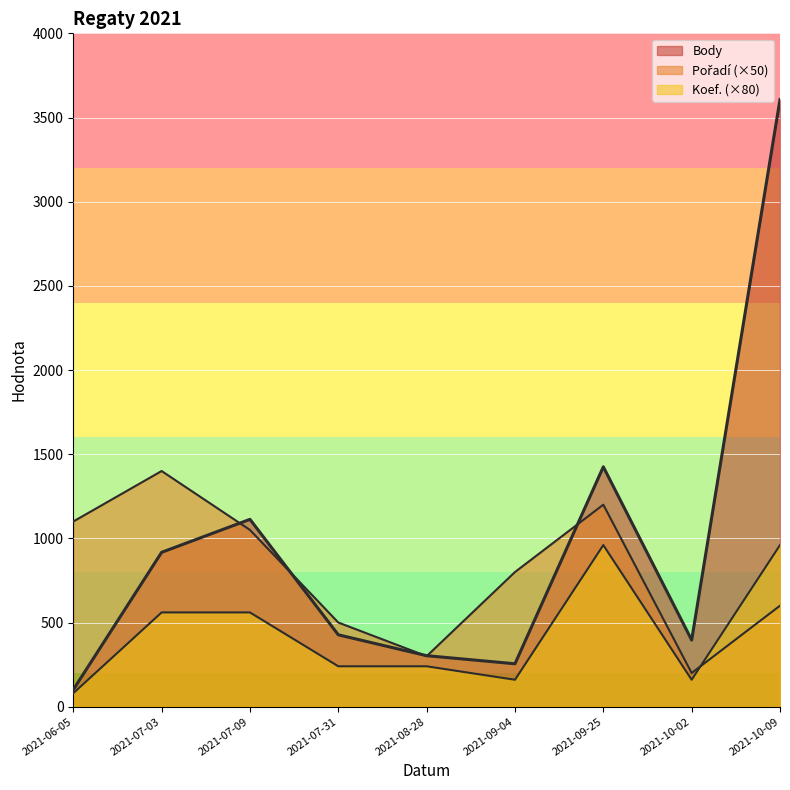

How many lines are shown in the chart?

3